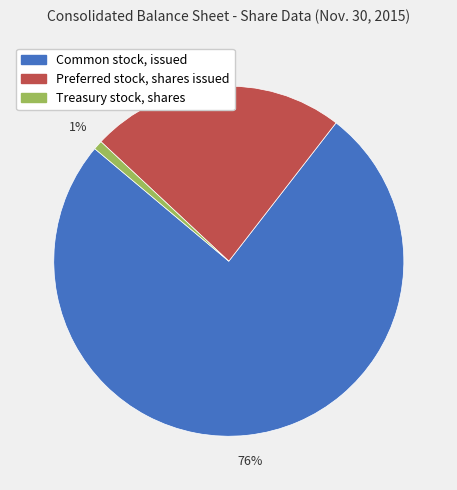

To the nearest percent, what percentage of the pie is Preferred stock, shares issued?

24%